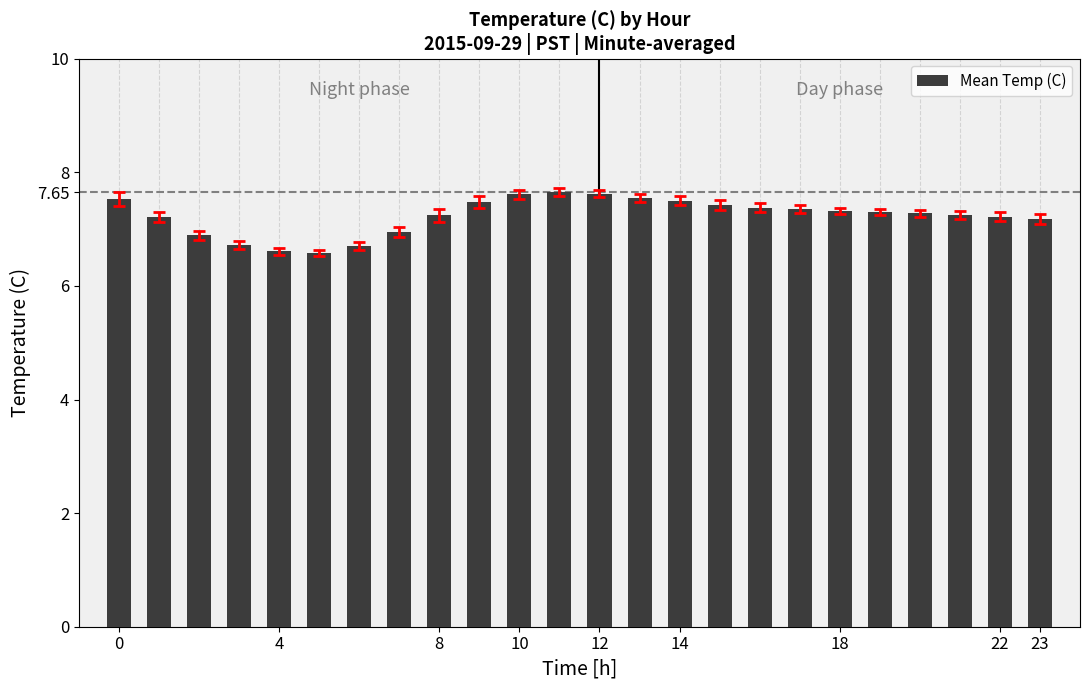

What is the difference between the maximum and minimum values?

1.1